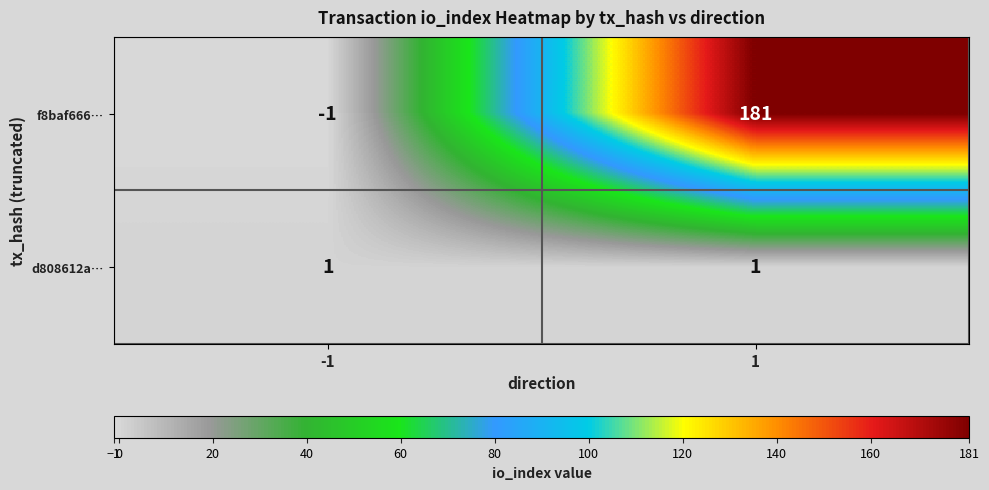

At how many categories does at least one series exceed 89?

1